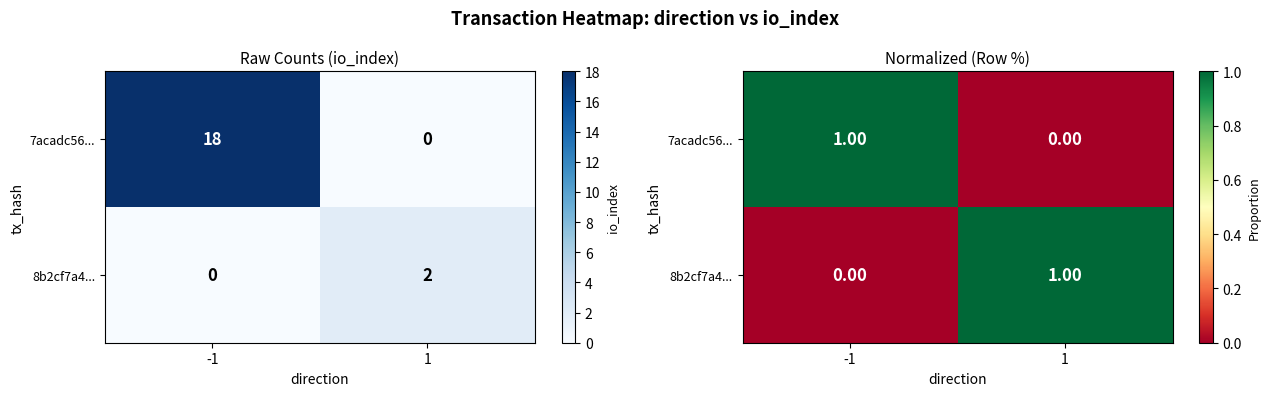

True or false: 8b2cf7a4... has a value of 2 at 1.

False